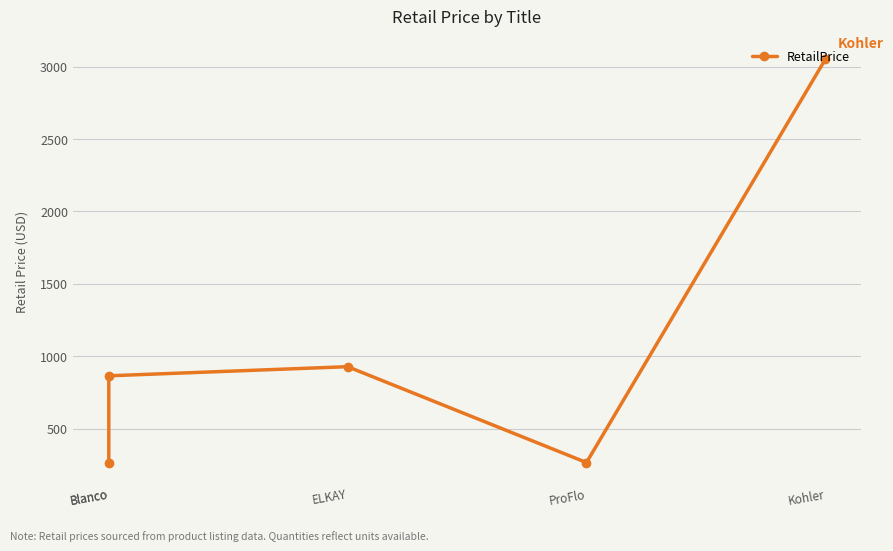

Does the chart display data point markers on the line(s)?

Yes